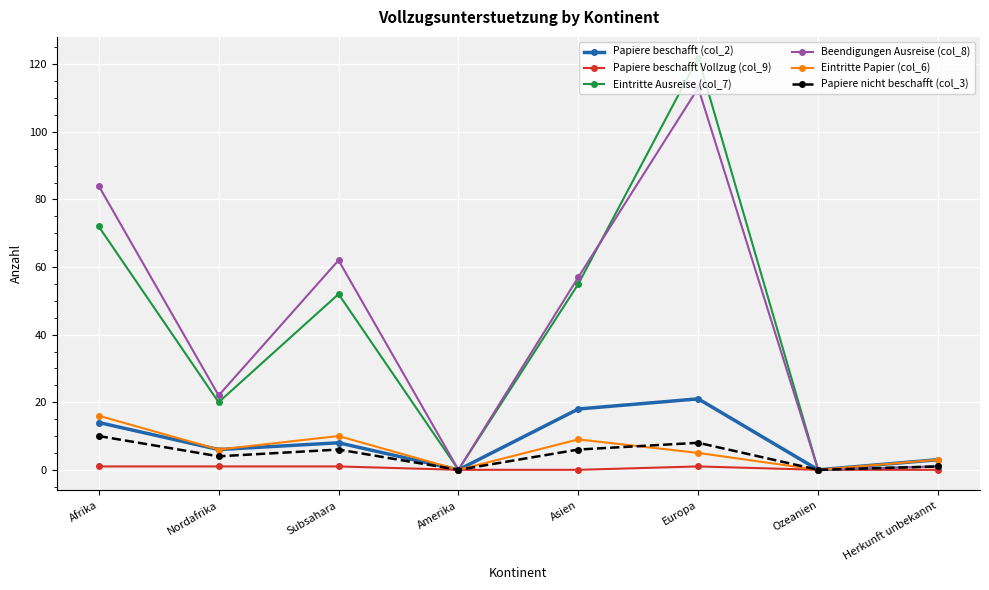

Which series has the largest range (max minus min)?

Eintritte Ausreise (col_7)